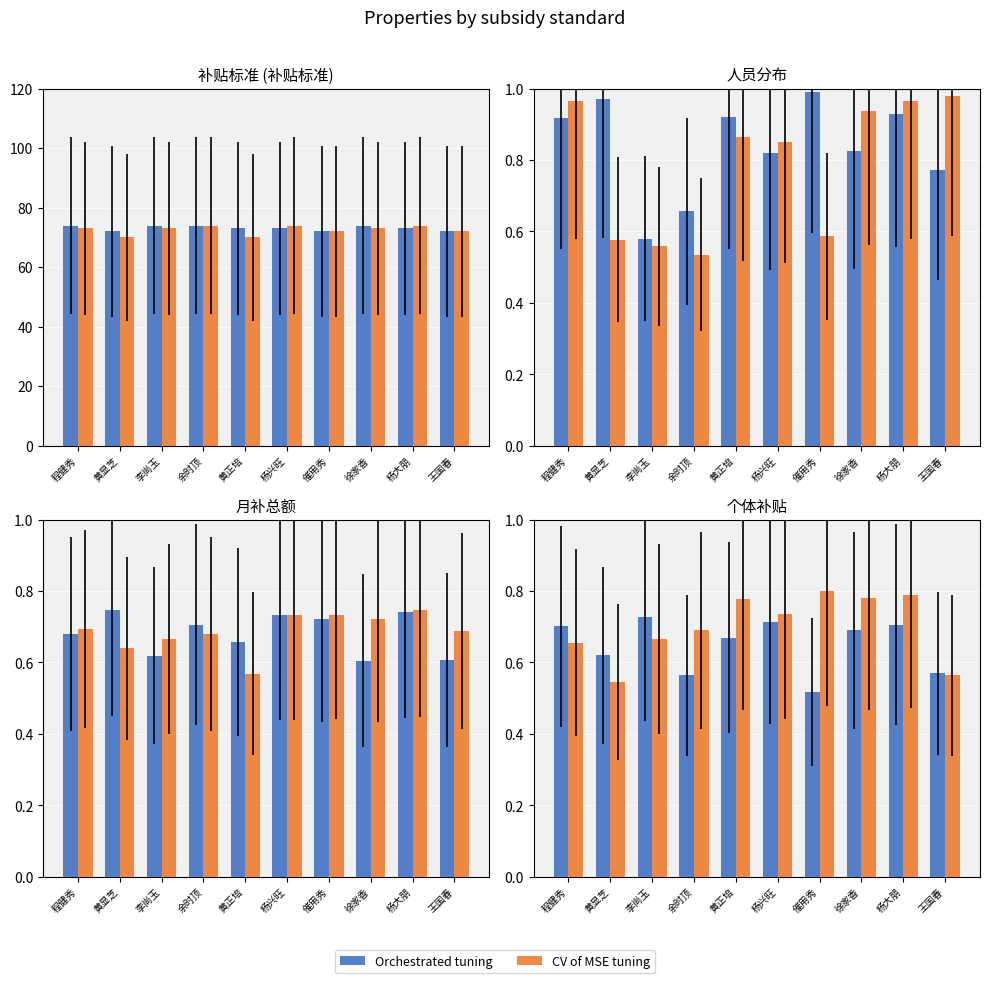

What is the average value of the CV of MSE tuning series?

0.7